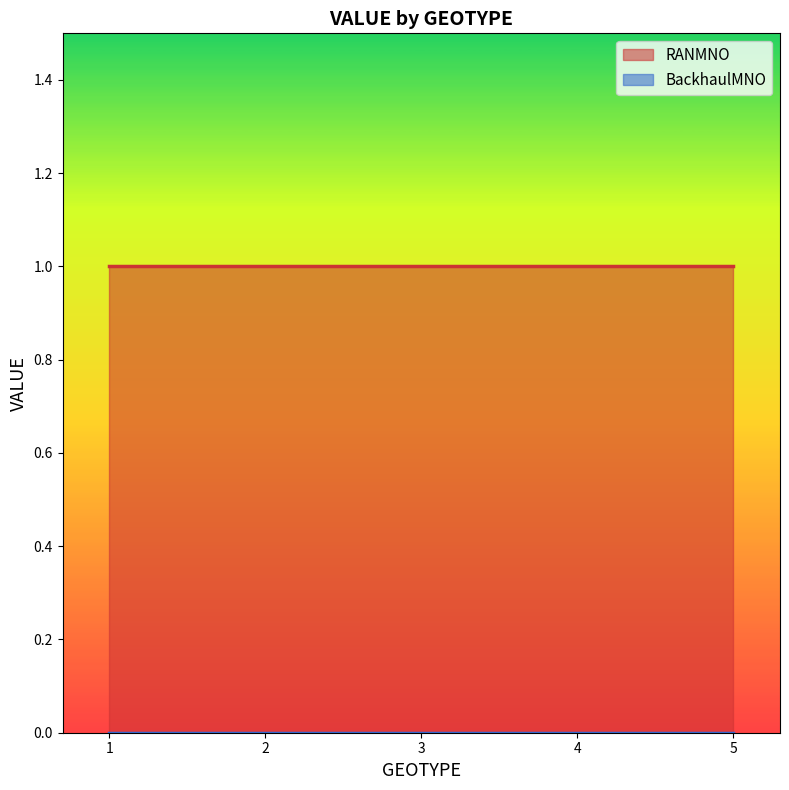

What is the total value across all series at 3?

1